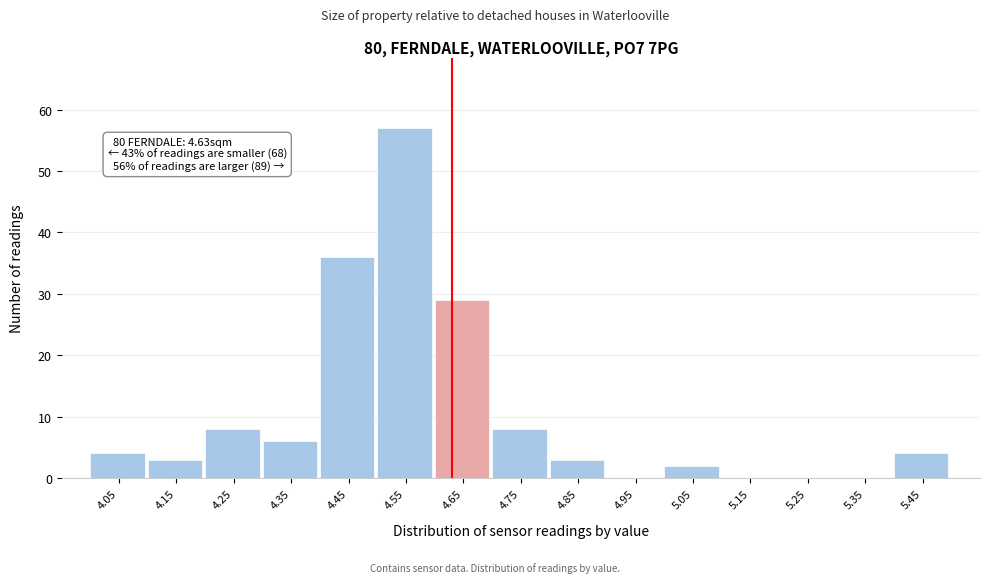

Over which range of the x-axis is the bar tallest?

4.5 to 4.6